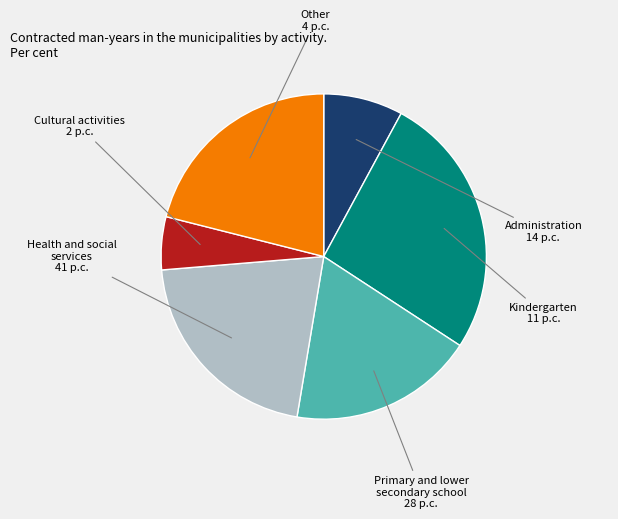

Does any single category account for the majority?

No